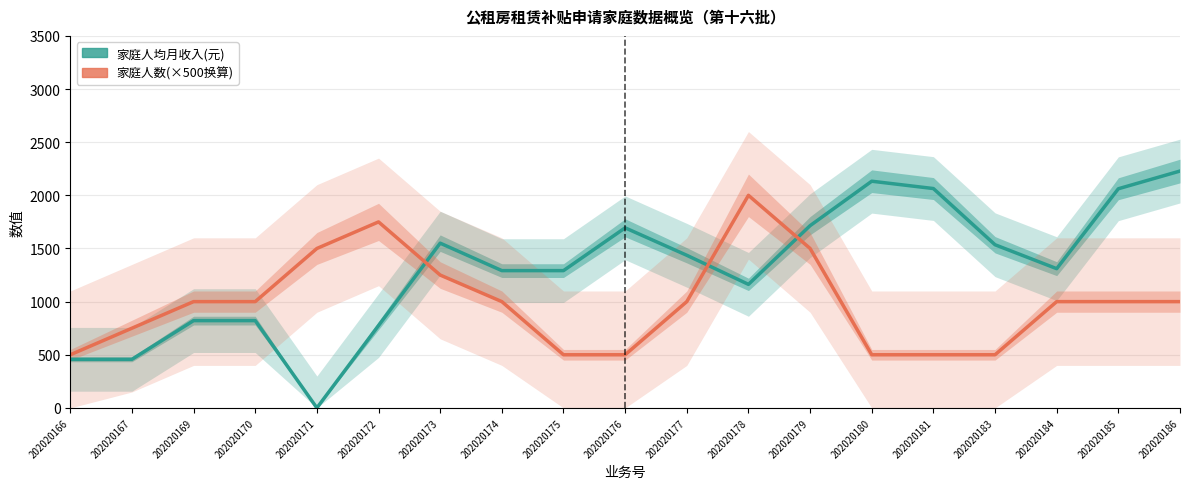

What is the approximate value of 家庭人数(×500换算) at 202020183?

500.0